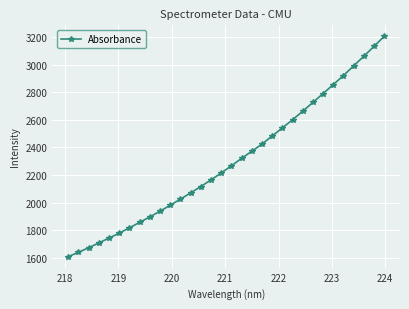

True or false: the data has more than 2 interior local peaks.

False